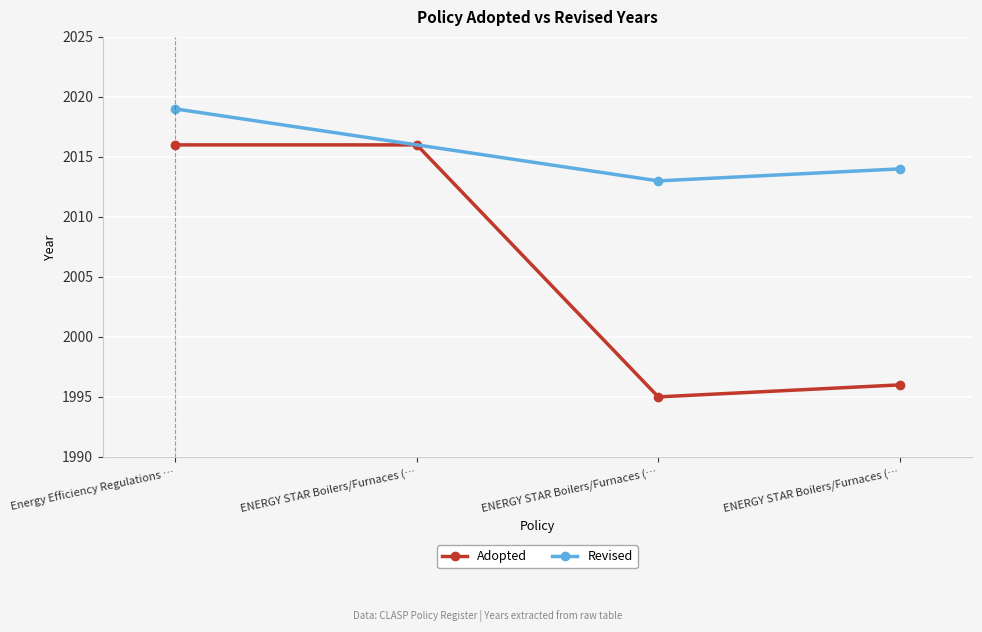

How many points are lower than both their immediate neighbors (excluding endpoints)?

1